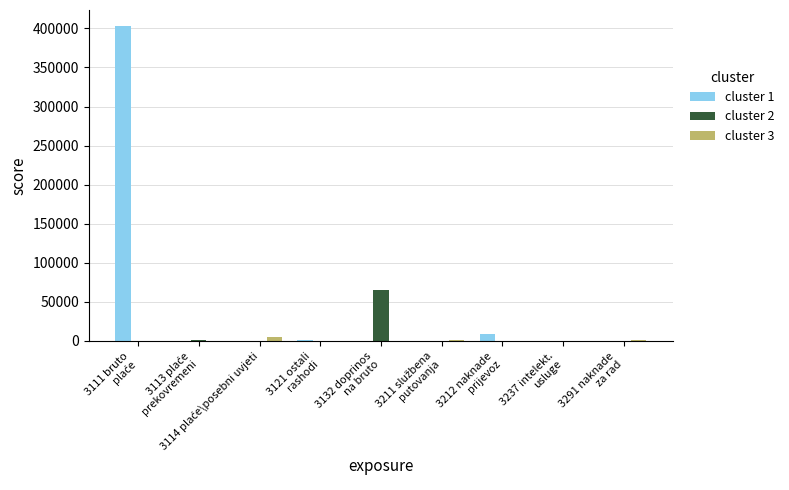

Which series has the largest total across all categories?

cluster 1